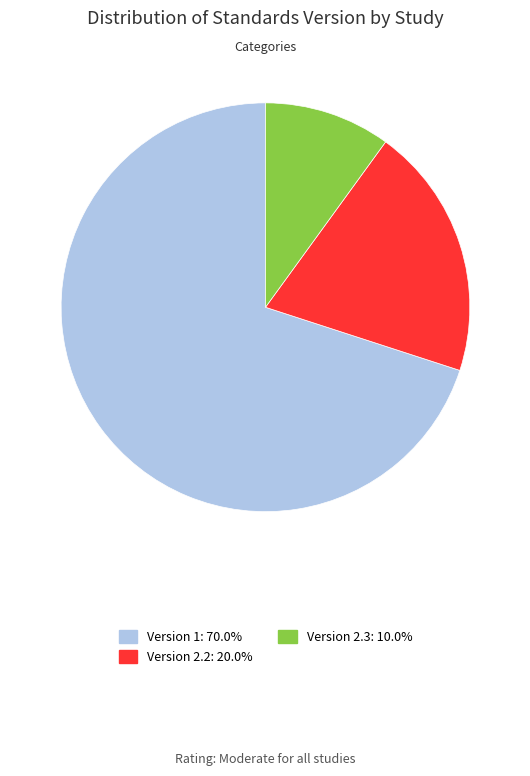

Does any single category account for the majority?

Yes